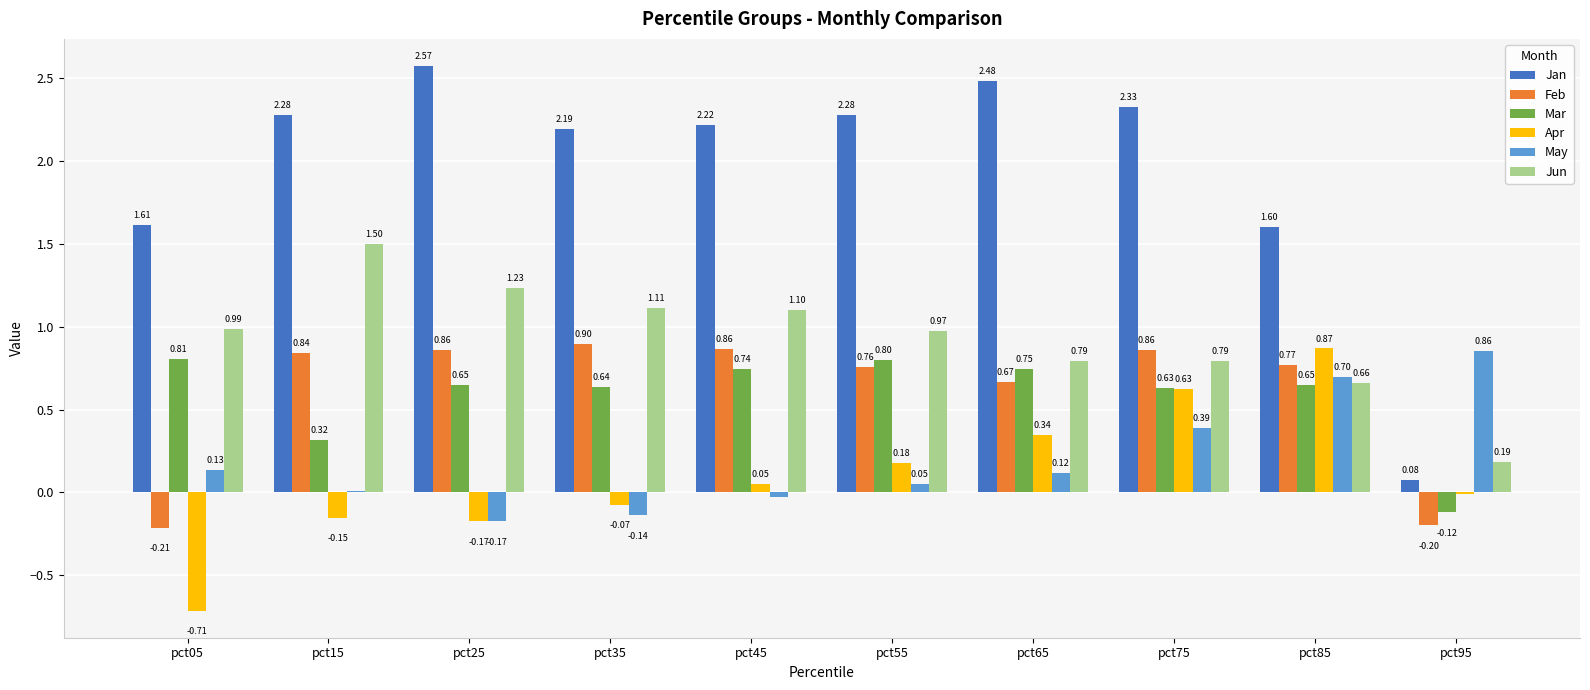

What is the sum of all May values?

1.9